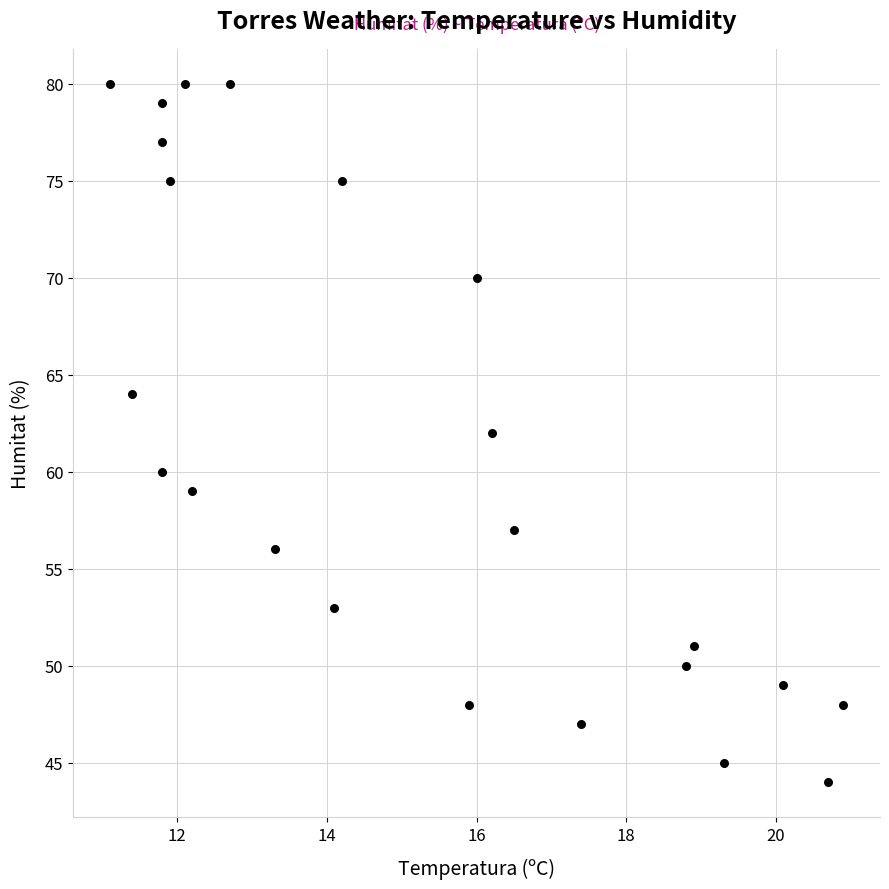

How many data points are displayed?

23